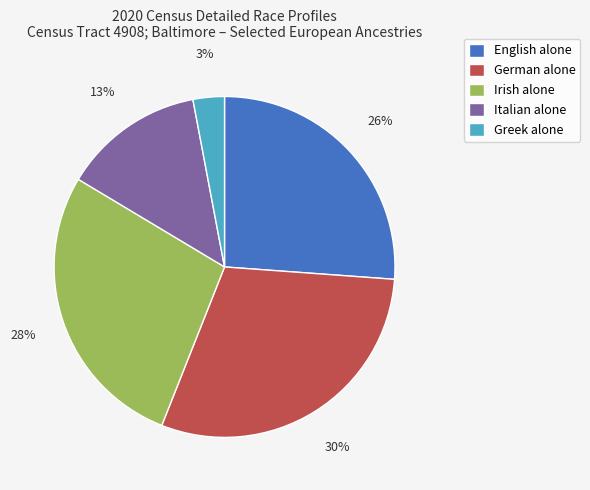

Which category has the biggest portion of the pie?

German alone